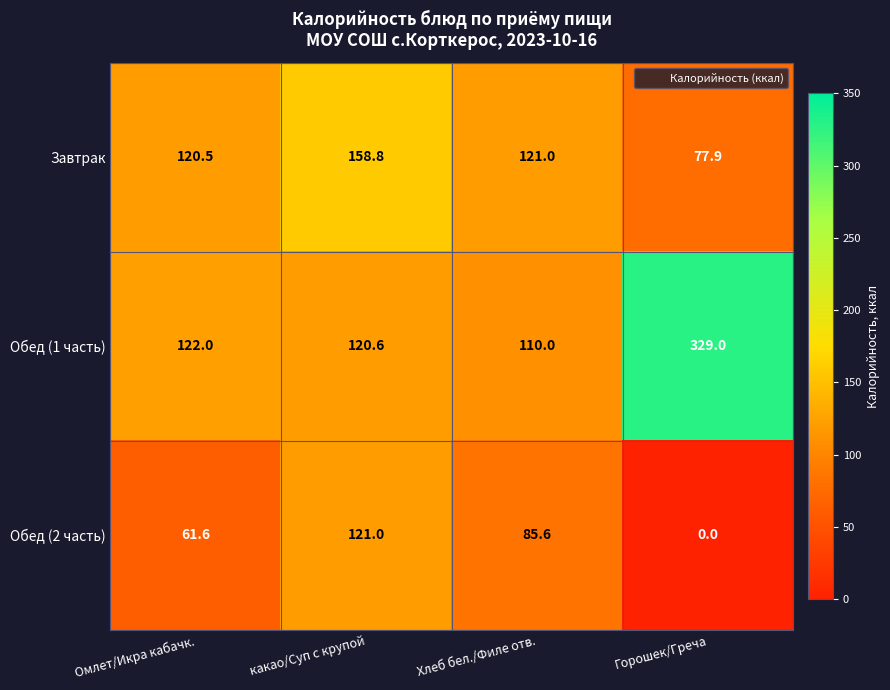

List the series in order of their overall mean, highest first.

Обед (1 часть), Завтрак, Обед (2 часть)